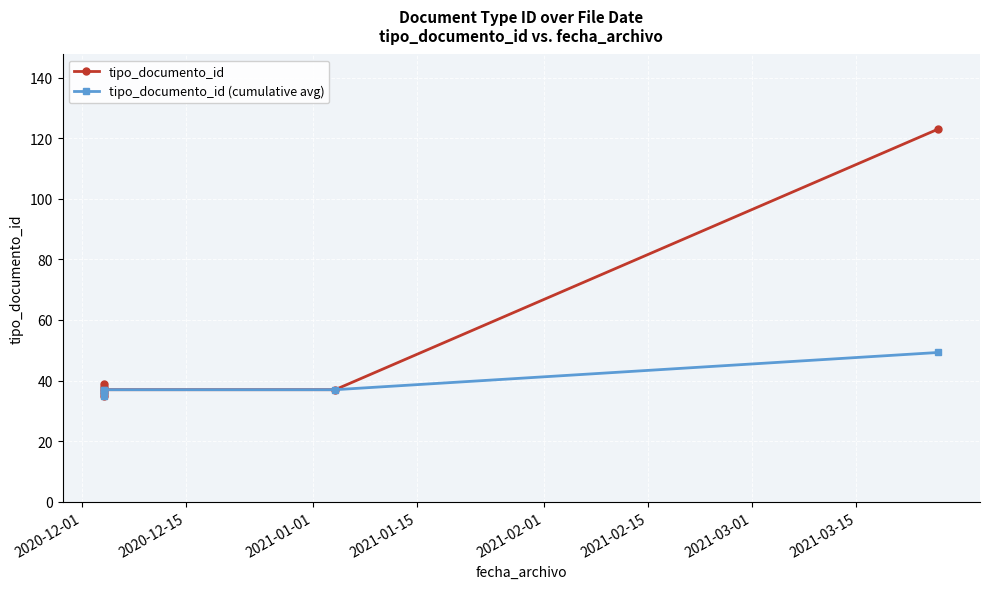

Reading left to right, transcribe all the data shown in this chart.

tipo_documento_id: 35.0	38.0	36.0	39.0	37.0	37.0	123.0
tipo_documento_id (cumulative avg): 35.0	36.5	36.3	37.0	37.0	37.0	49.3